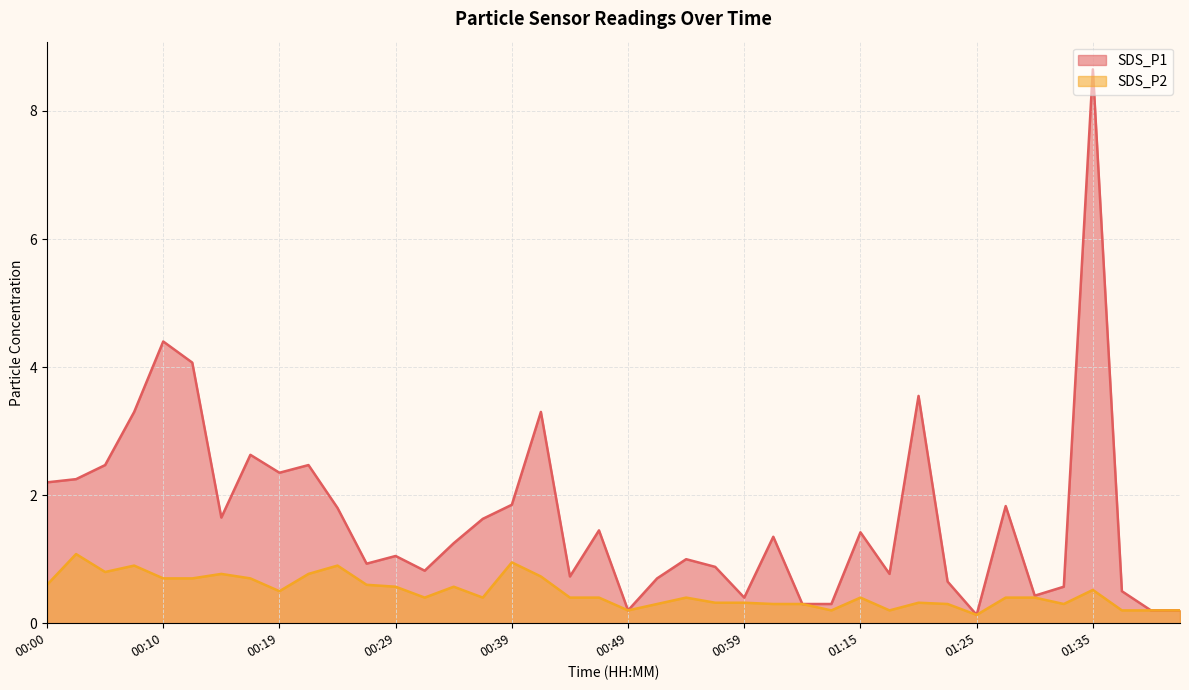

True or false: SDS_P2 and SDS_P1 cross at least once.

False